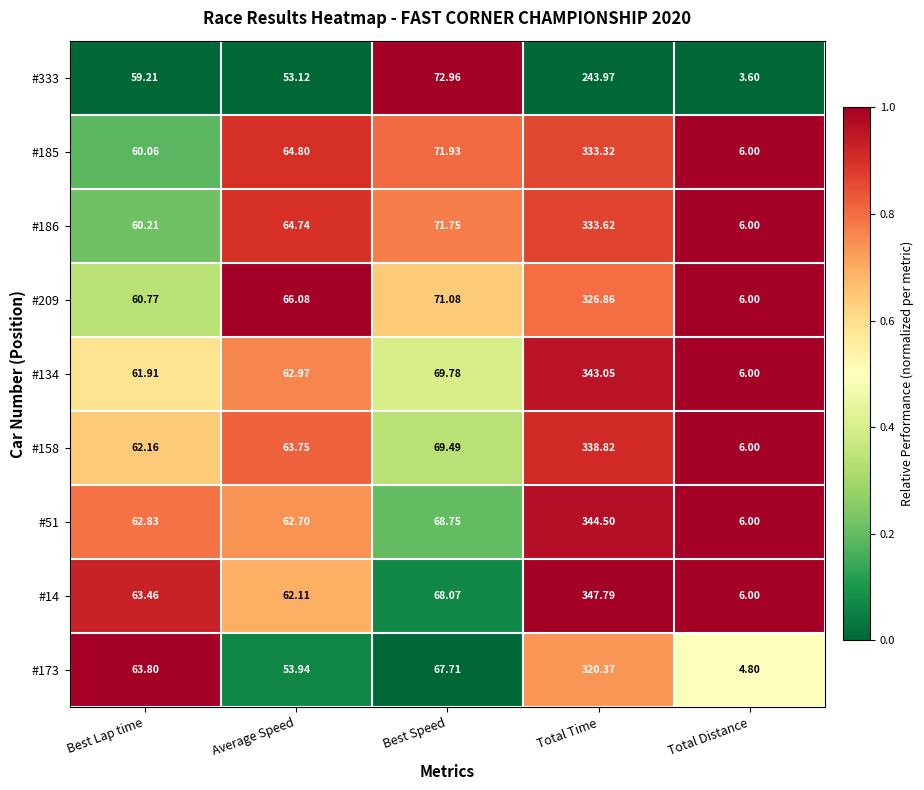

At which label does #158 reach its minimum?

Total Distance